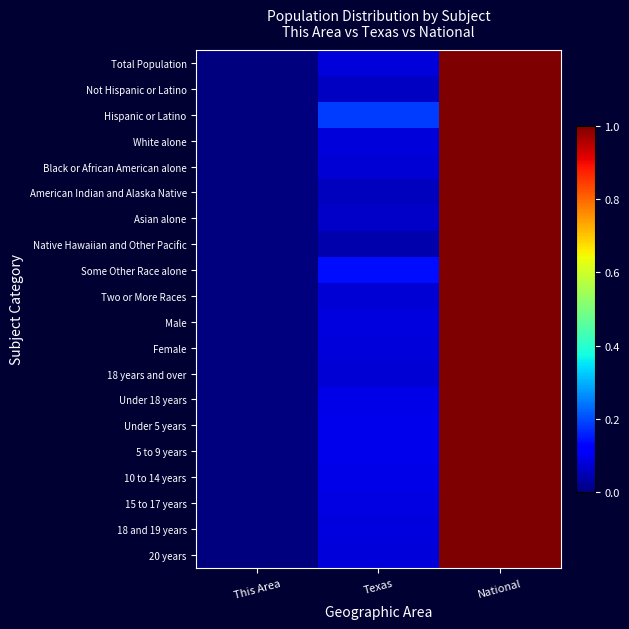

At which category is the sum across all series the highest?

National